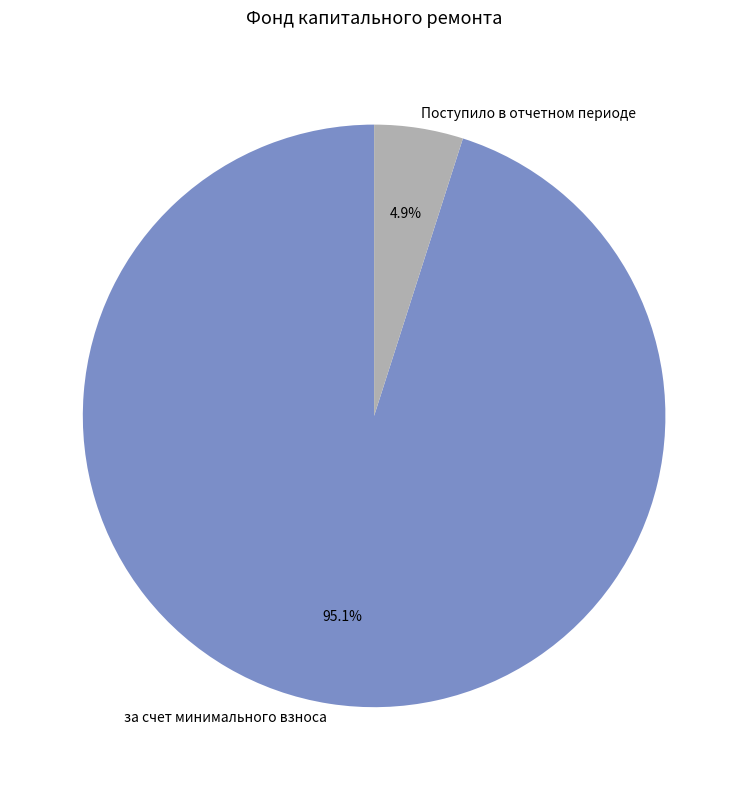

How many slices are in this pie chart?

2